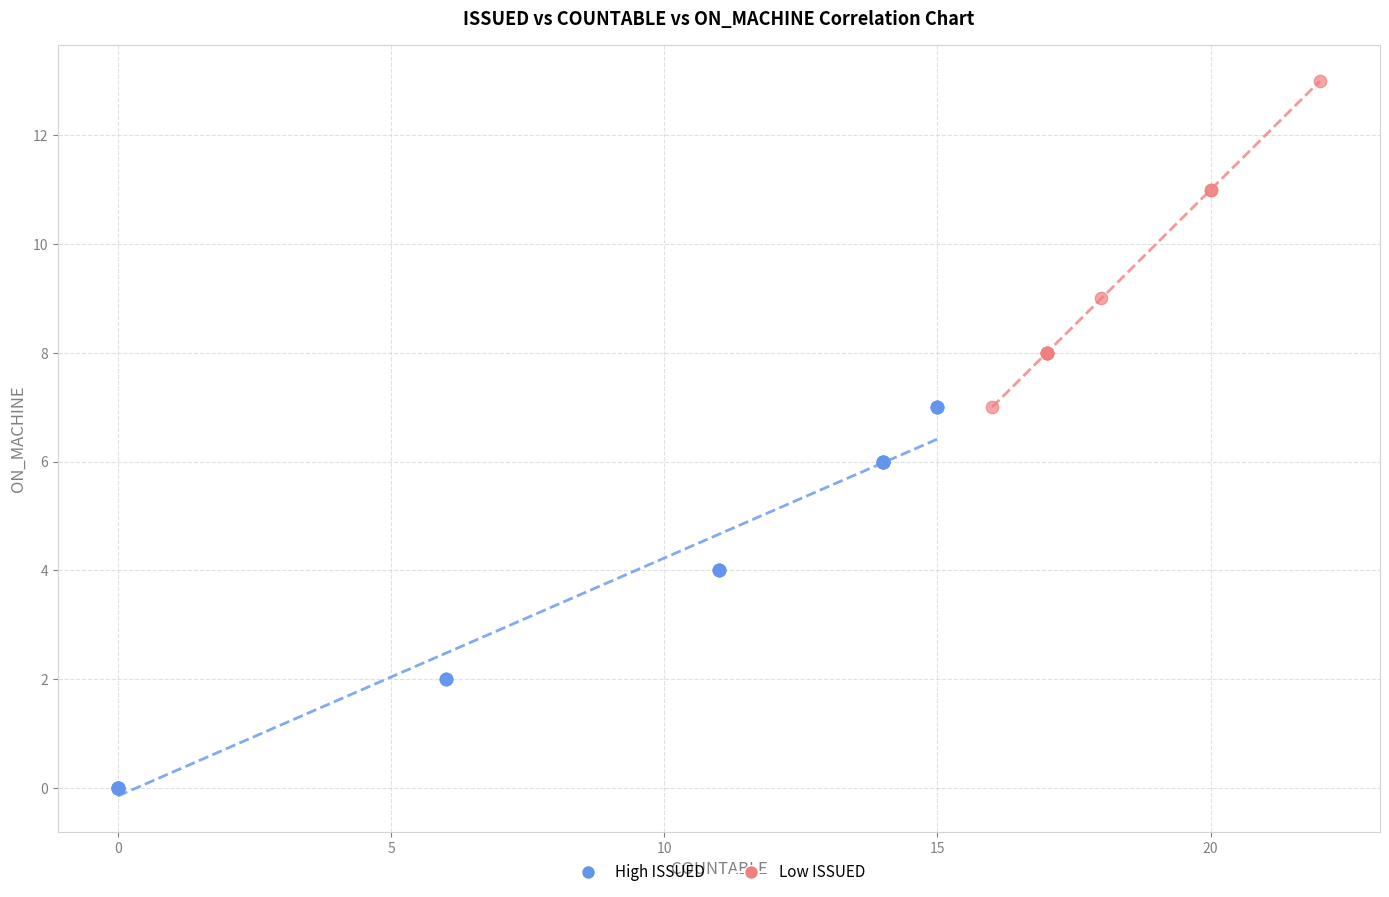

Which series has the widest spread of Y values?

High ISSUED